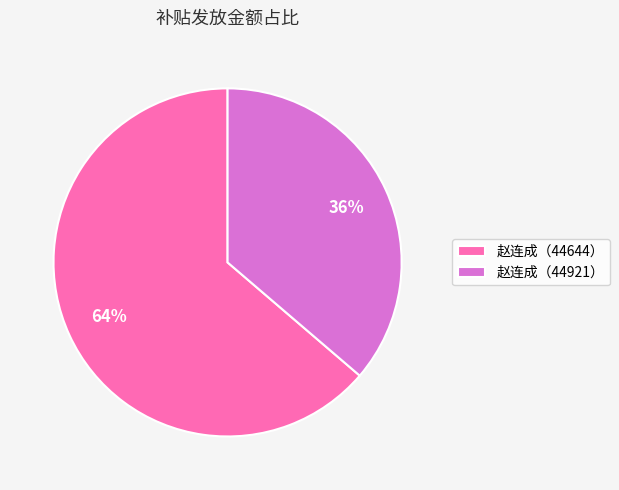

True or false: 赵连成（44644） accounts for 64% of the total.

True